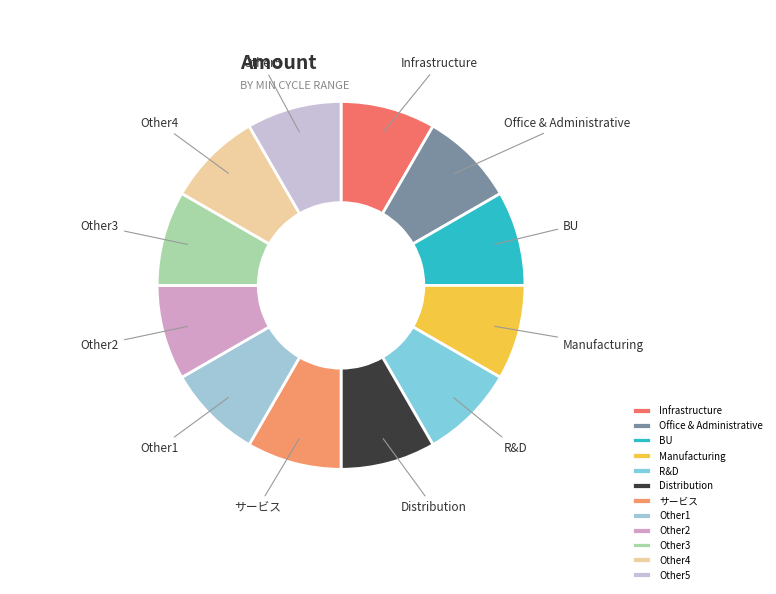

Is it true that Other2 is 8% of the pie?

True